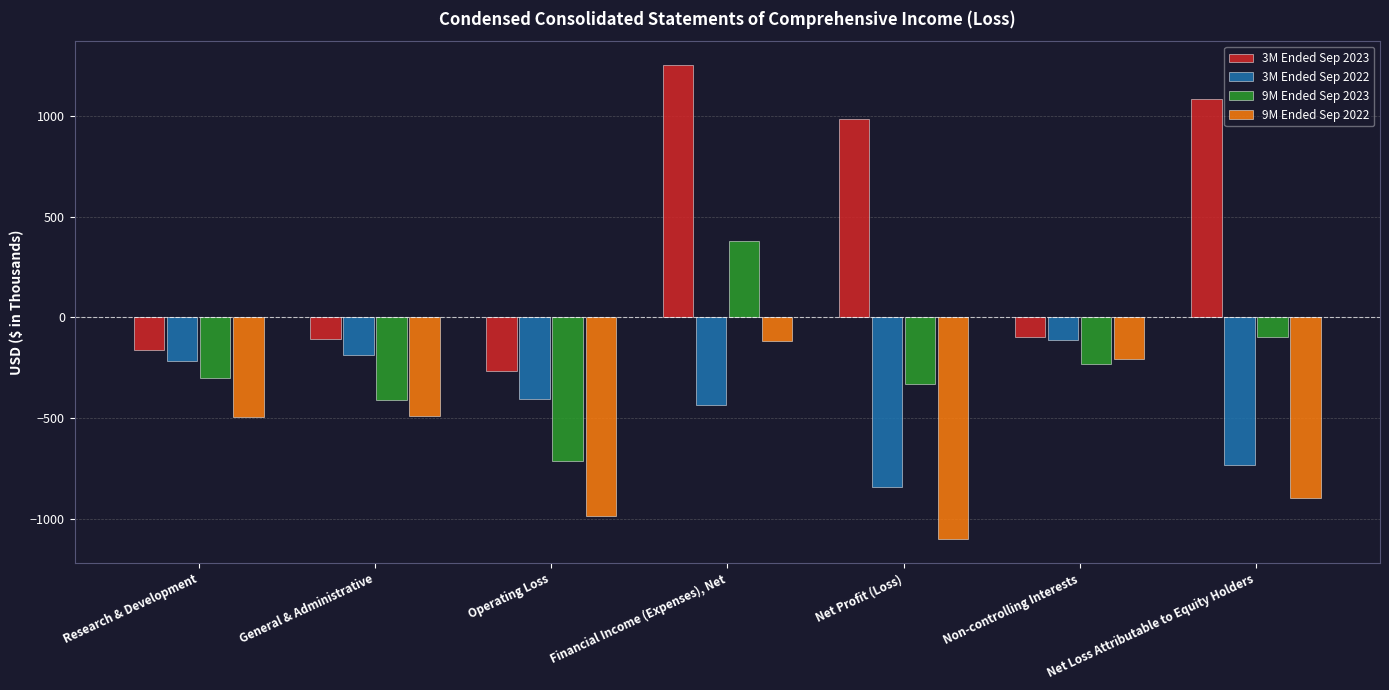

The value of 9M Ended Sep 2022 at Non-controlling Interests is -114. True or false?

False